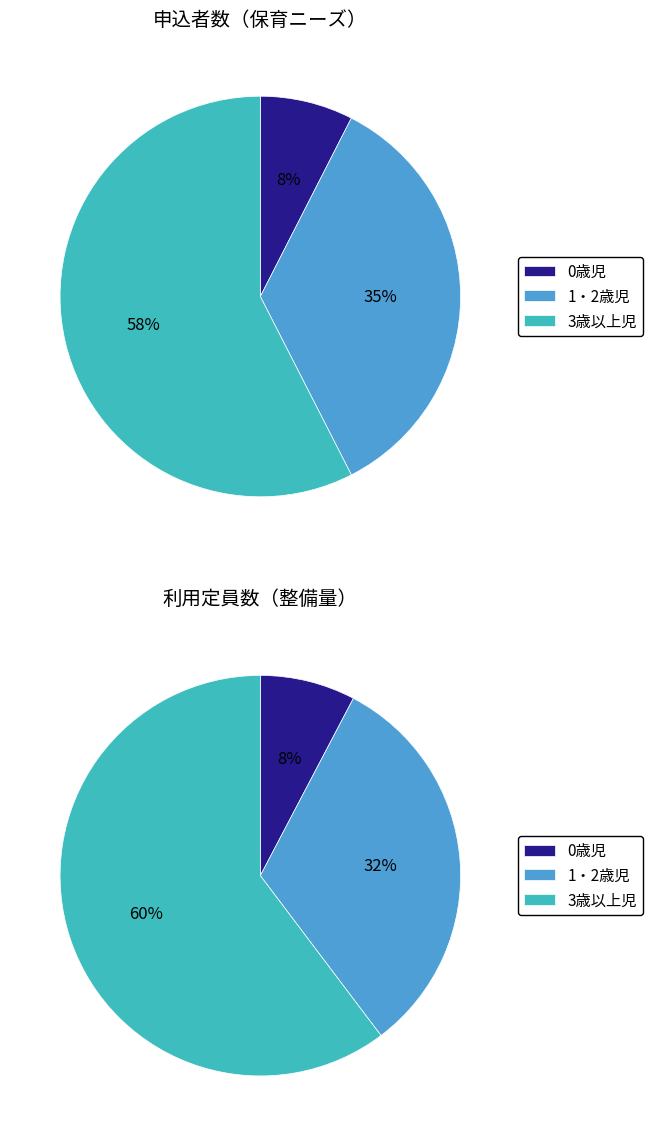

Is 3歳以上児 the majority of the pie?

Yes